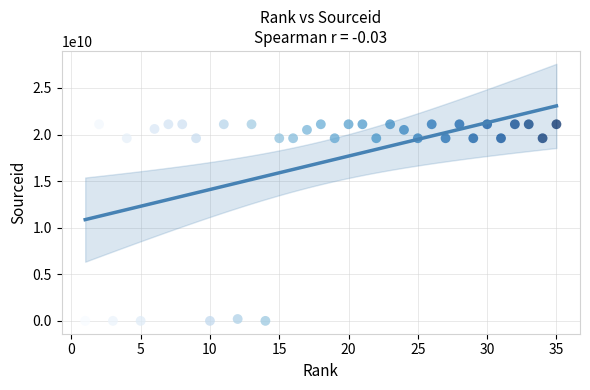

What is the range of Y values (max minus min)?

21100358518